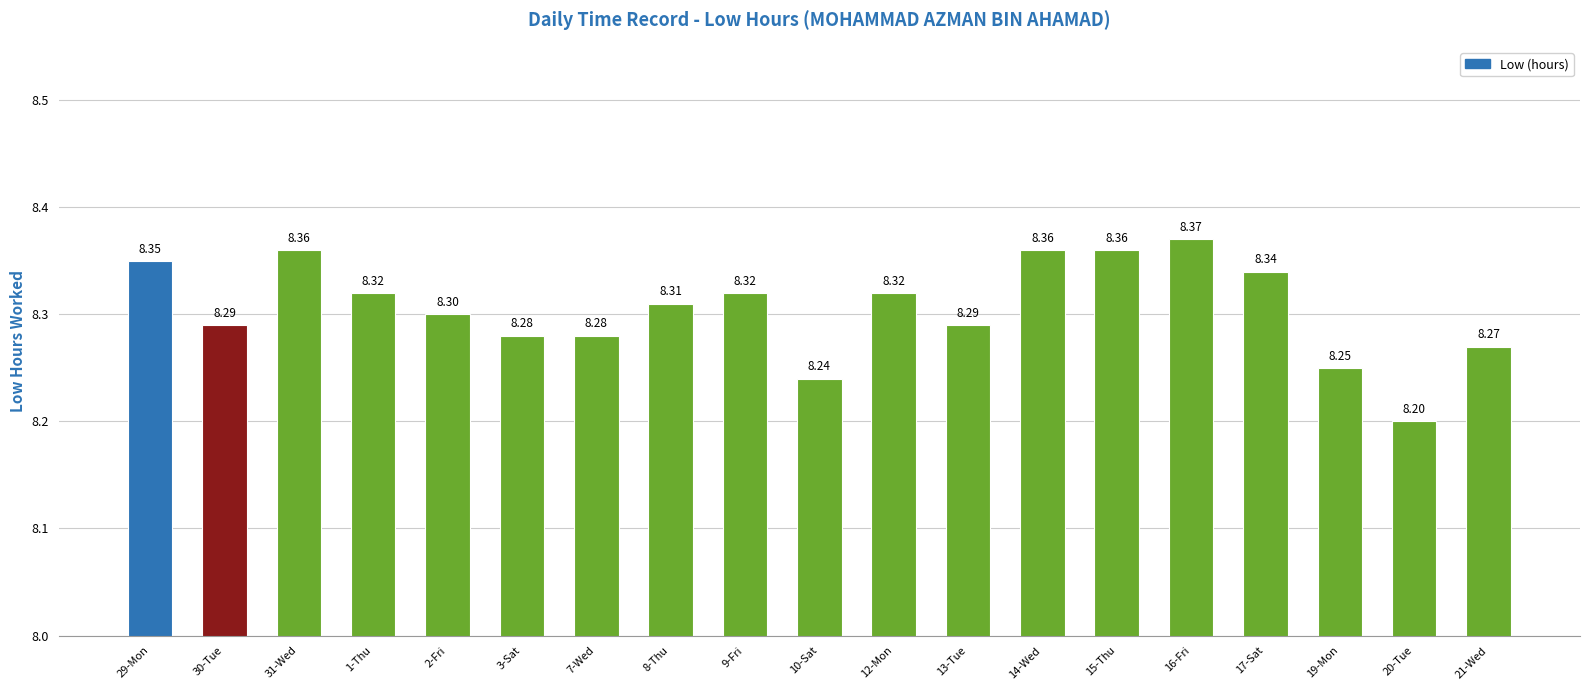

At which label is the value closest to 8?

20-Tue